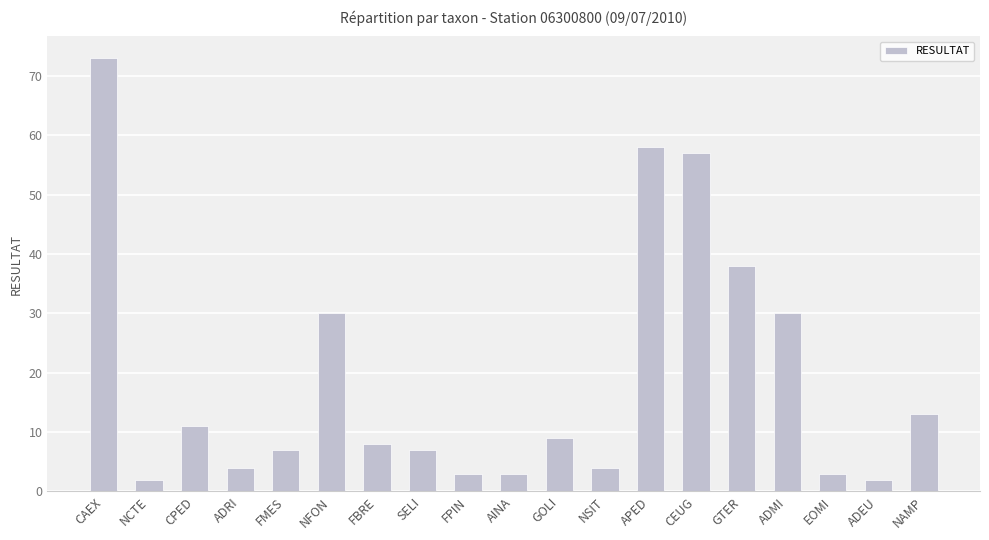

Reading left to right, extract all data points from this chart.

73	2	11	4	7	30	8	7	3	3	9	4	58	57	38	30	3	2	13